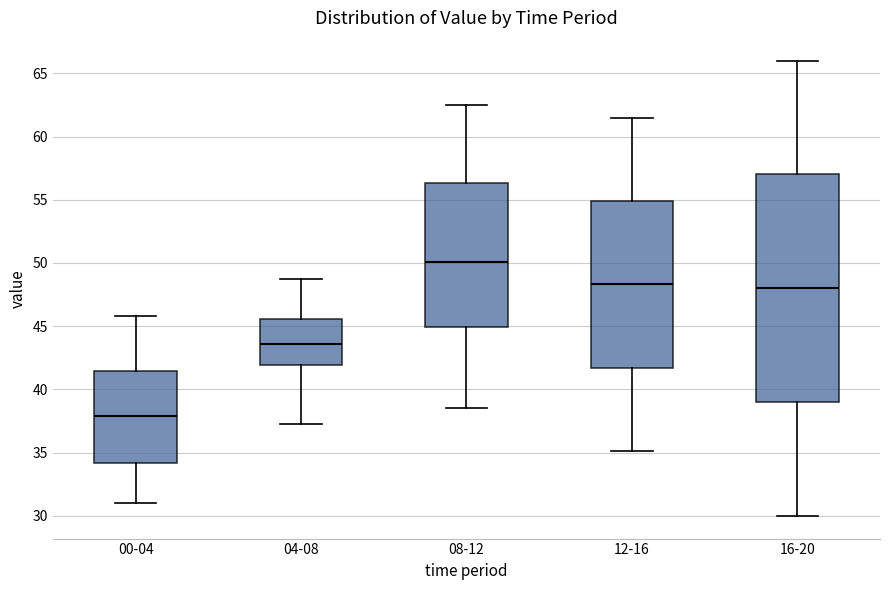

Reading left to right, transcribe this box plot: for each box, give where its median line is, the range the box spans, and where its two whiskers end, as read against the y-axis. The values are not printed on the chart, so give them approximately, as read against the axis.

00-04: median 38.0, box 34.0 to 41.5, whiskers 31.0 to 46.0
04-08: median 43.5, box 42.0 to 45.5, whiskers 37.0 to 49.0
08-12: median 50.0, box 45.0 to 56.5, whiskers 38.5 to 62.5
12-16: median 48.5, box 41.5 to 55.0, whiskers 35.0 to 61.5
16-20: median 48.0, box 39.0 to 57.0, whiskers 30.0 to 66.0